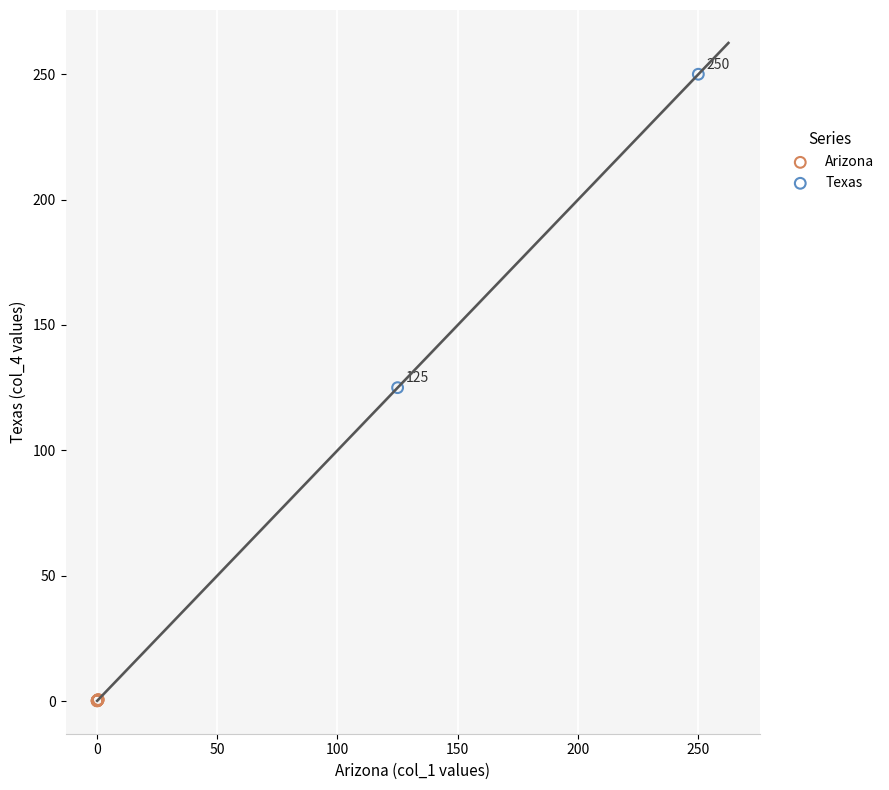

What are all the series names shown in the legend?

Arizona, Texas